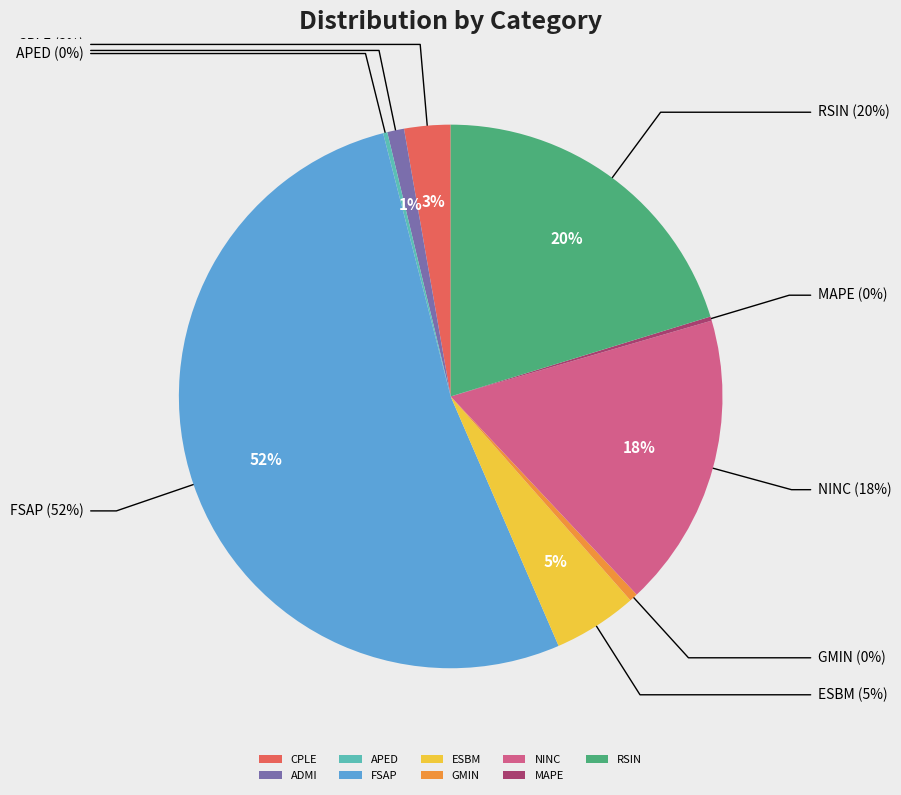

The CPLE slice represents 3% of the pie. True or false?

True